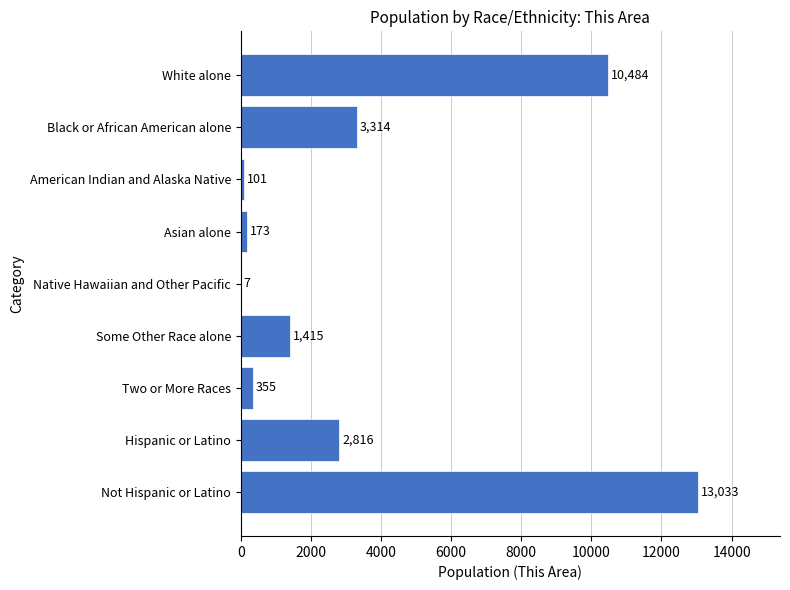

What is the sum of the values at Not Hispanic or Latino and Black or African American alone?

16347